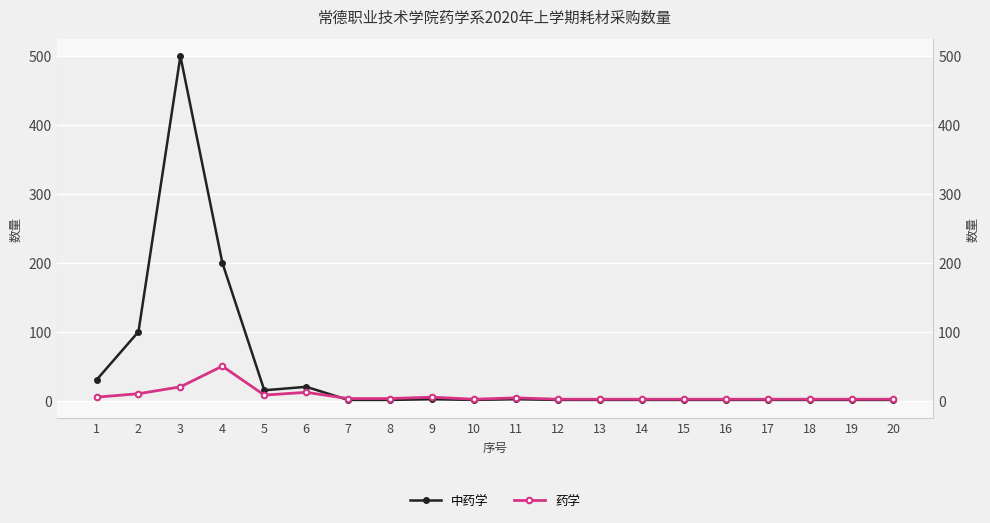

Which label corresponds to the largest value in the chart?

3